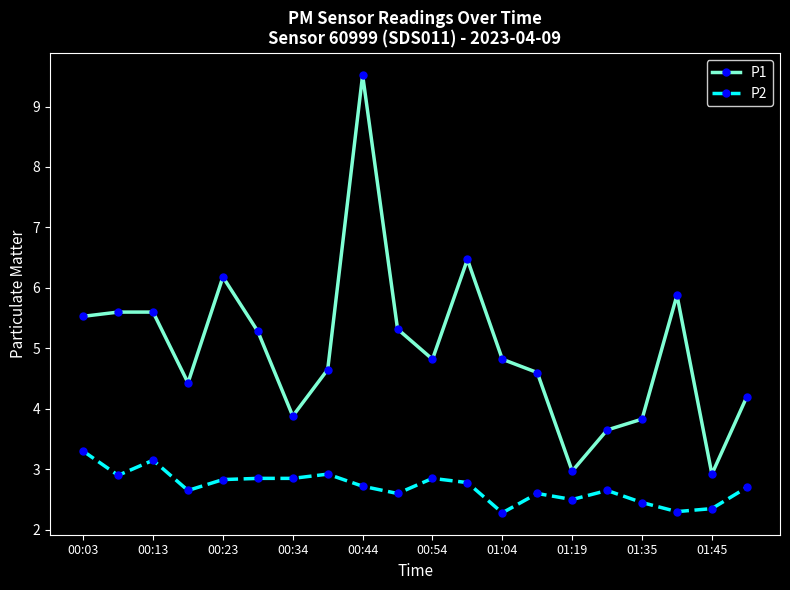

Which series has the largest range (max minus min)?

P1